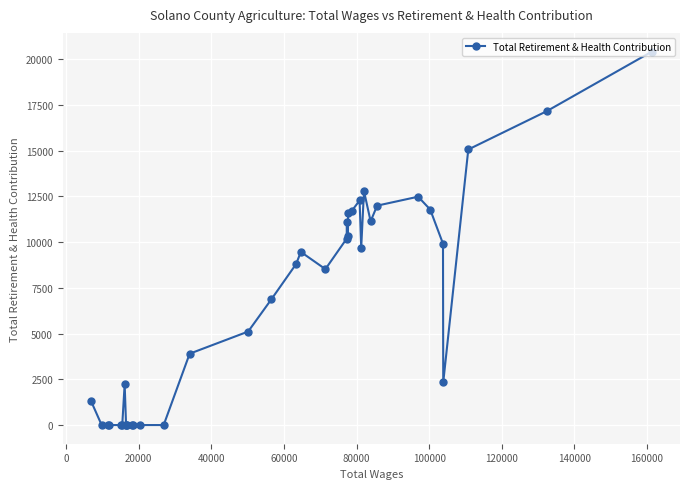

What is the difference between the second highest and second lowest values?

17169